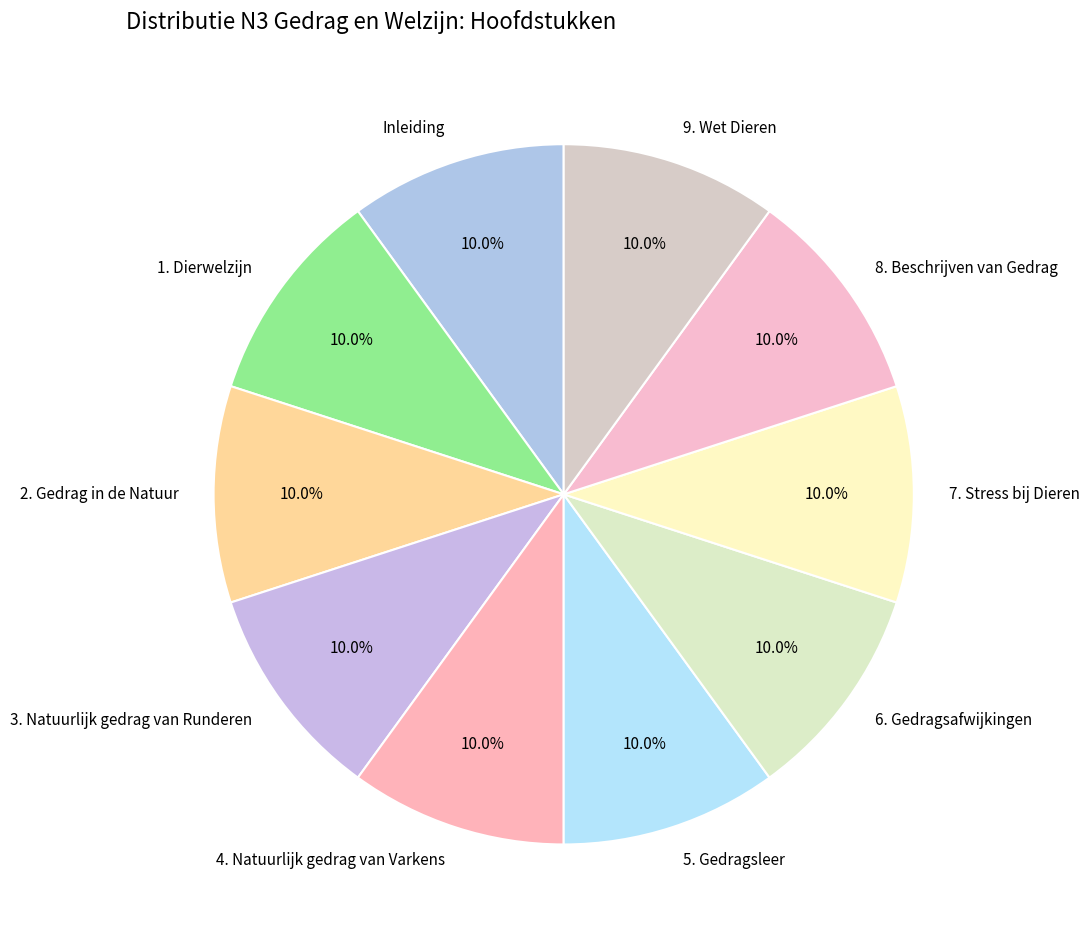

What percentage do 6. Gedragsafwijkingen and Inleiding together represent?

20.0%